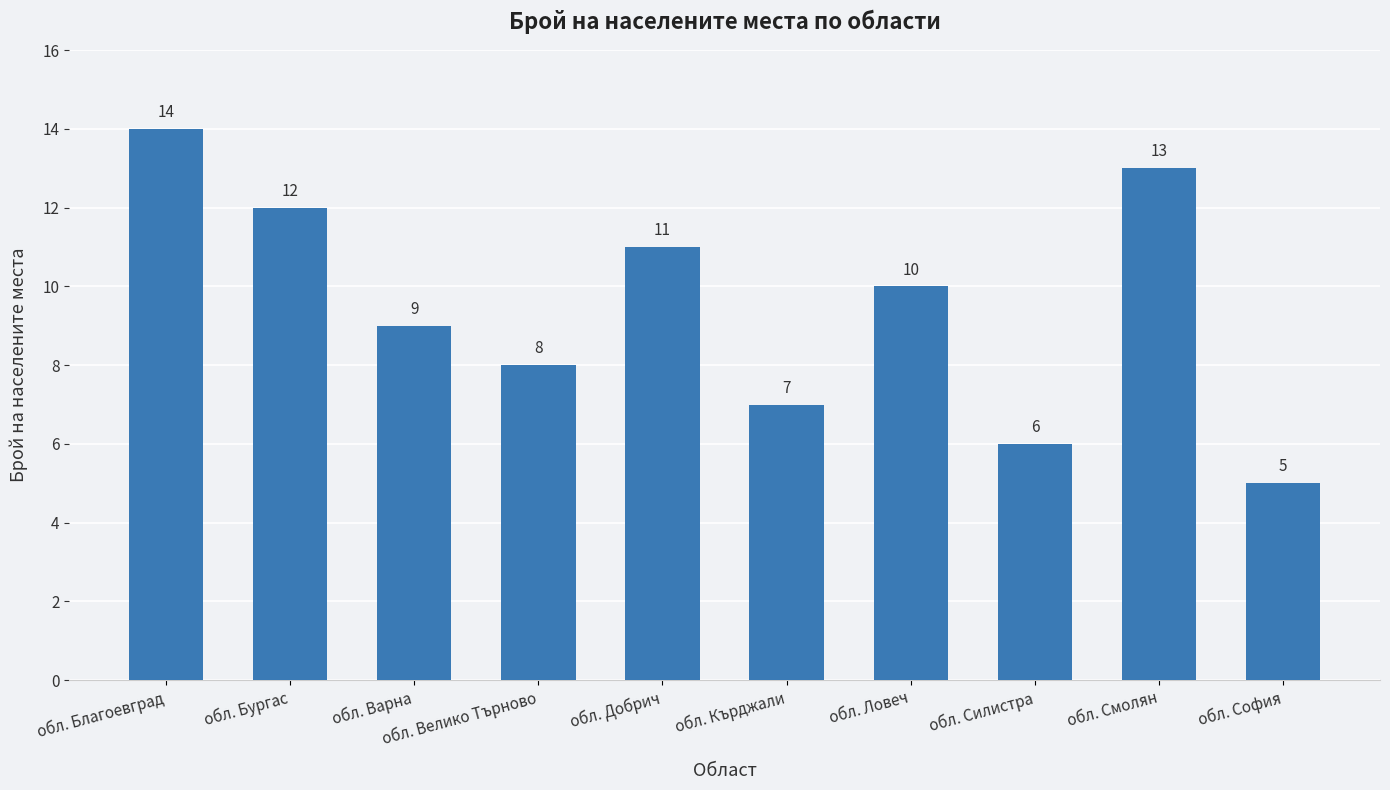

The value at обл. Кърджали is 4. True or false?

False